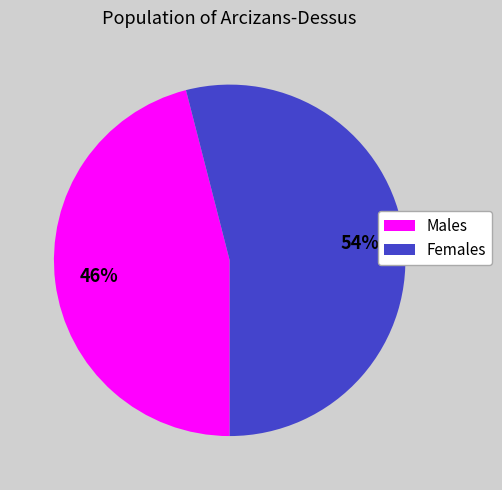

To the nearest percent, what is the average slice percentage?

50%